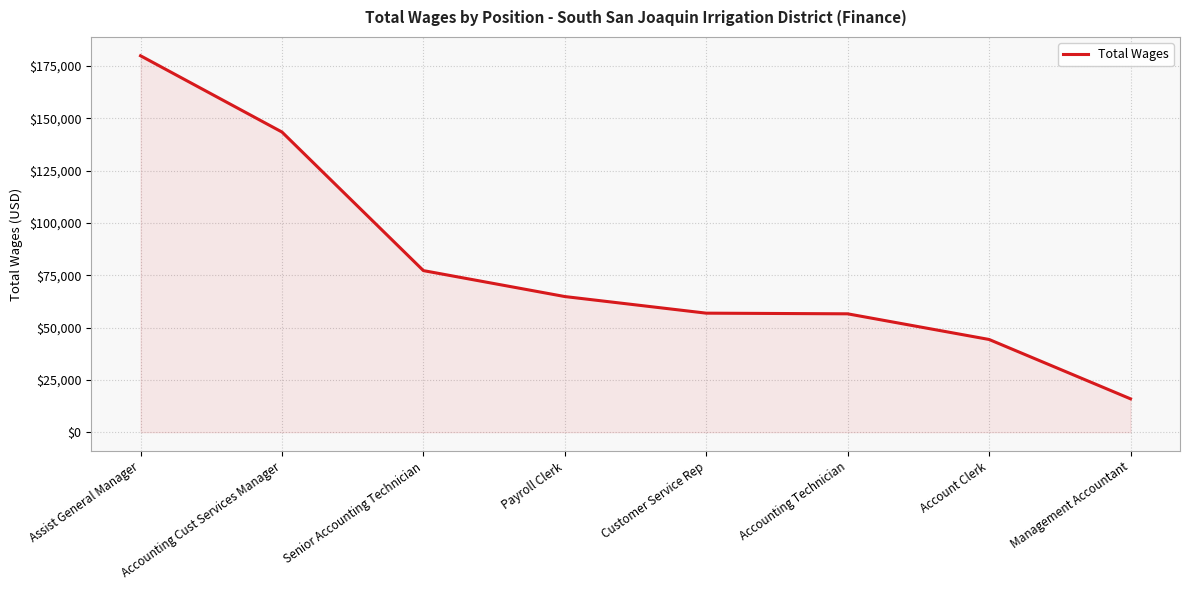

At which category does the chart reach its minimum across all series?

Management Accountant